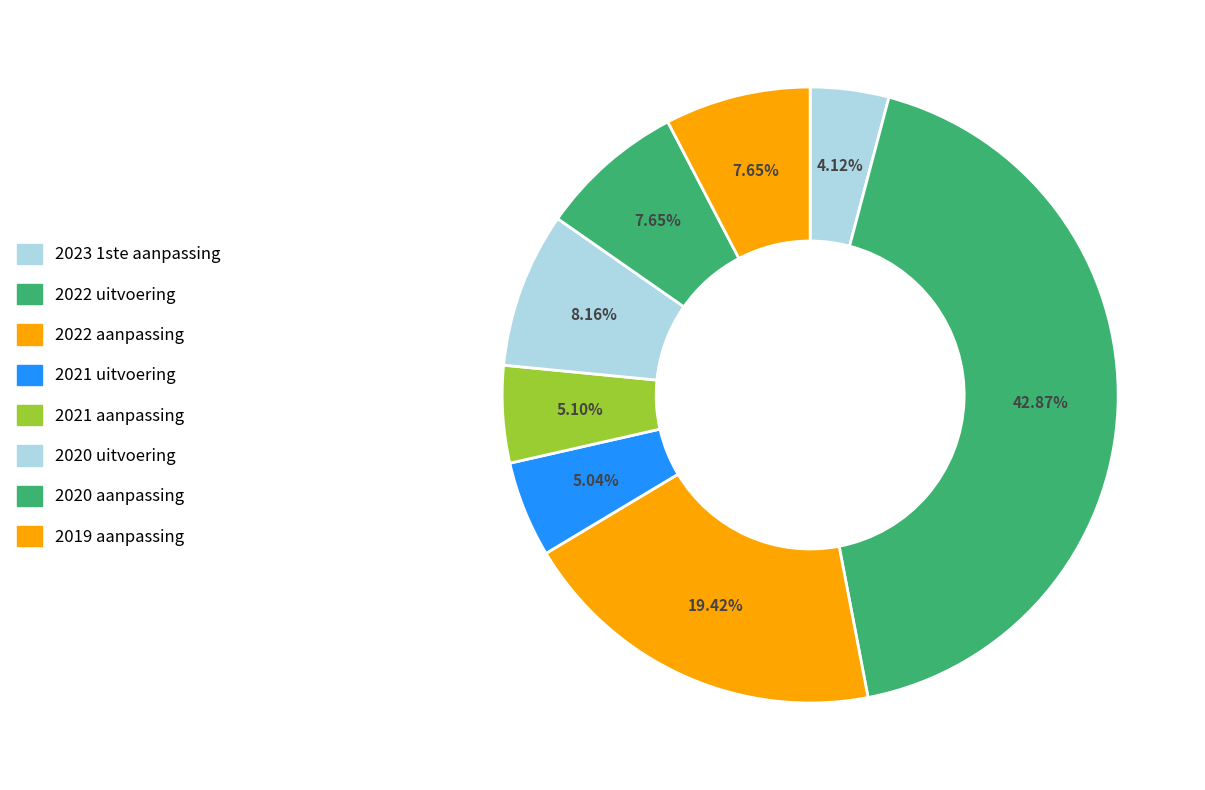

To the nearest percent, what portion does 2020 aanpassing represent?

8%